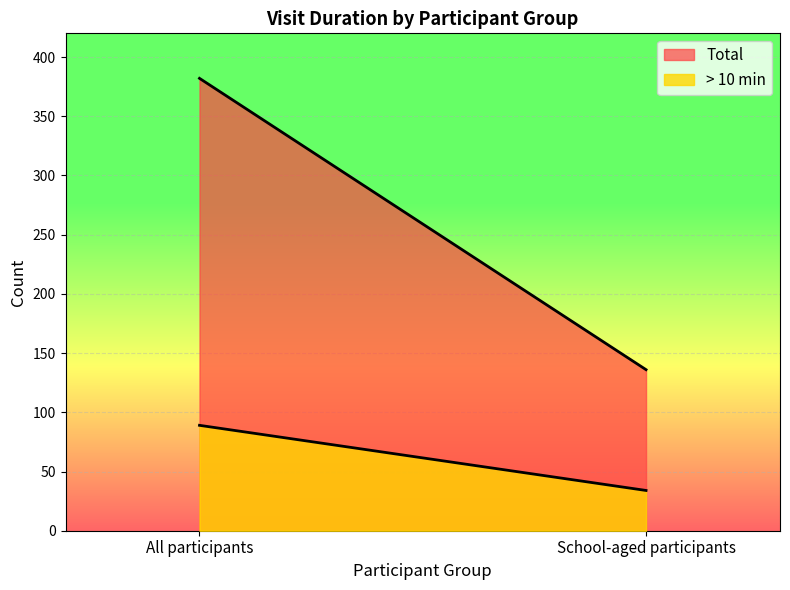

Reading left to right, list all the values displayed in this chart.

> 10 min: All participants=89	School-aged participants=34
Total: All participants=382	School-aged participants=136